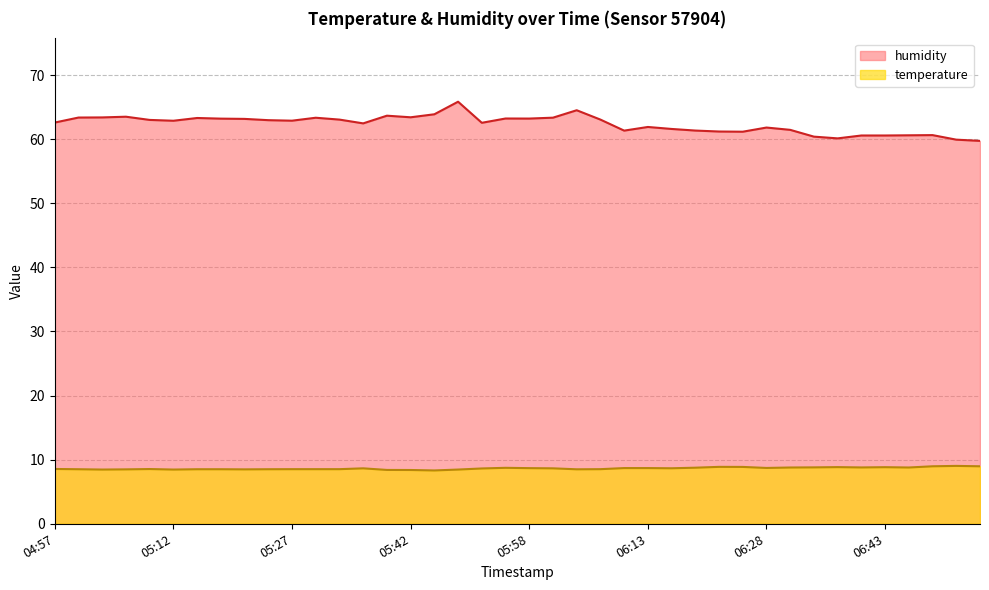

At which category is the sum across all series the highest?

05:49